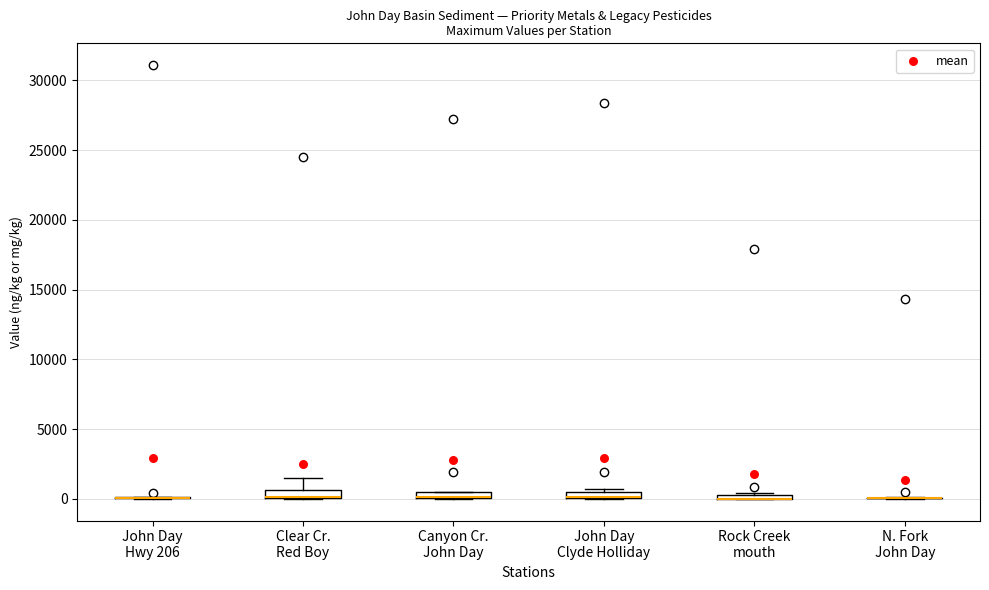

Where is the upper edge of the box for Rock Creek mouth on the y-axis? The values are not printed on the chart, so give them approximately, as read against the axis.

500